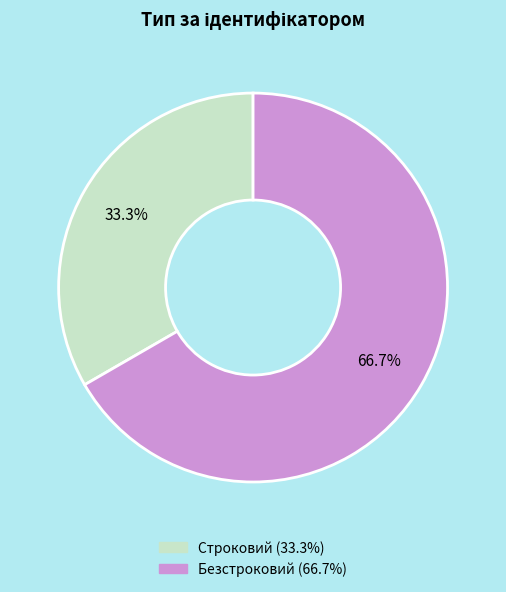

What portion of the pie excludes Строковий?

66.7%